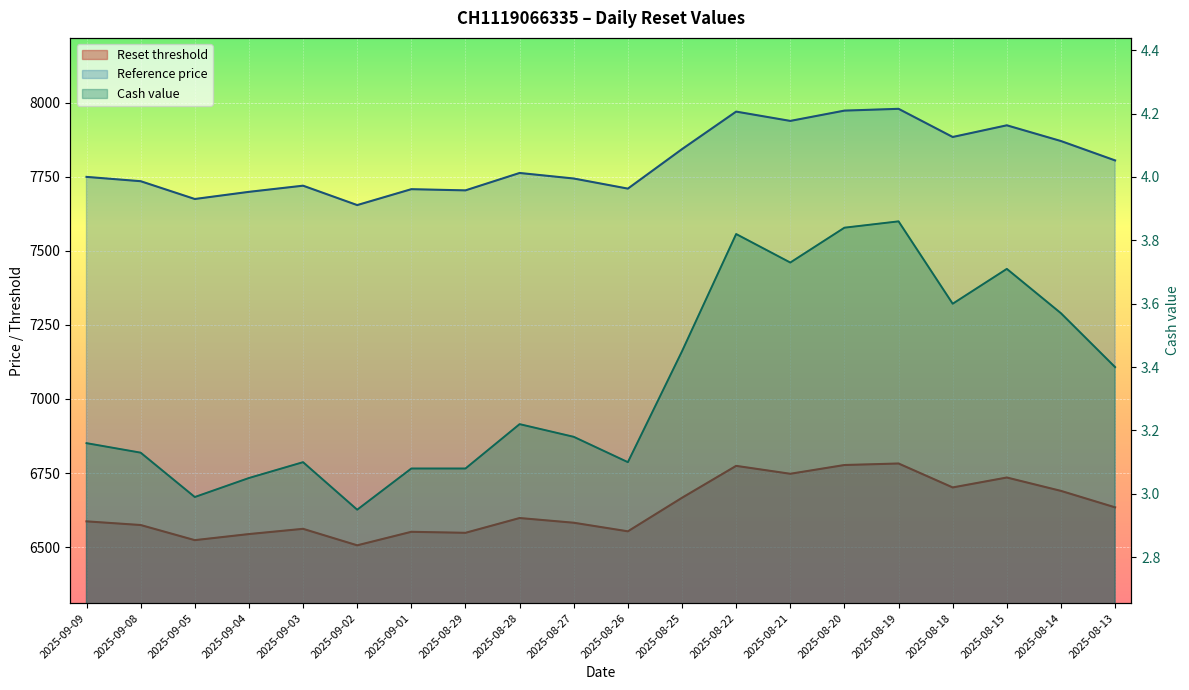

What is the label of the 16th point from the left?

2025-08-19